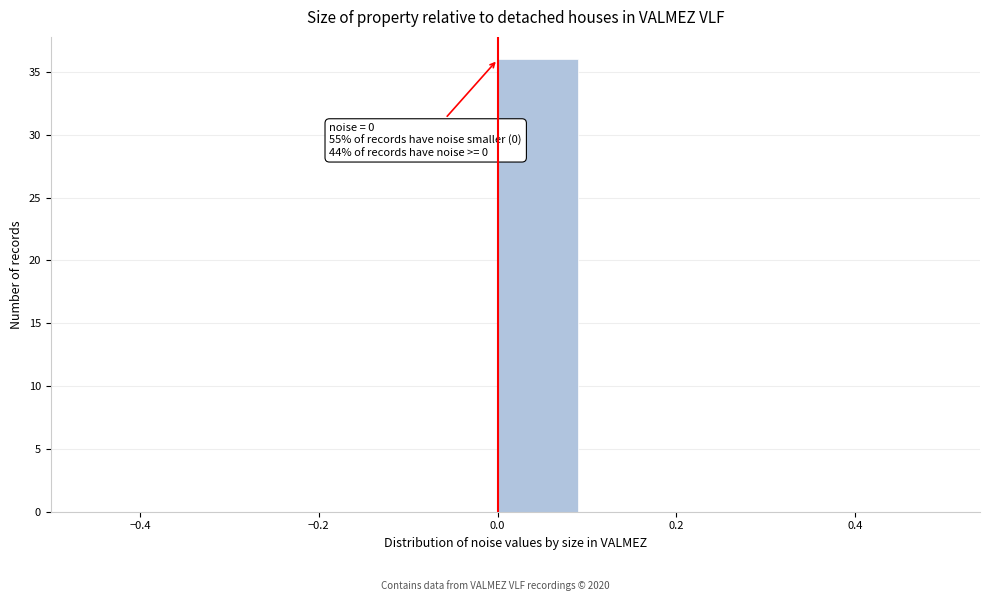

Over which range of the x-axis is the bar tallest?

0.0 to 0.1